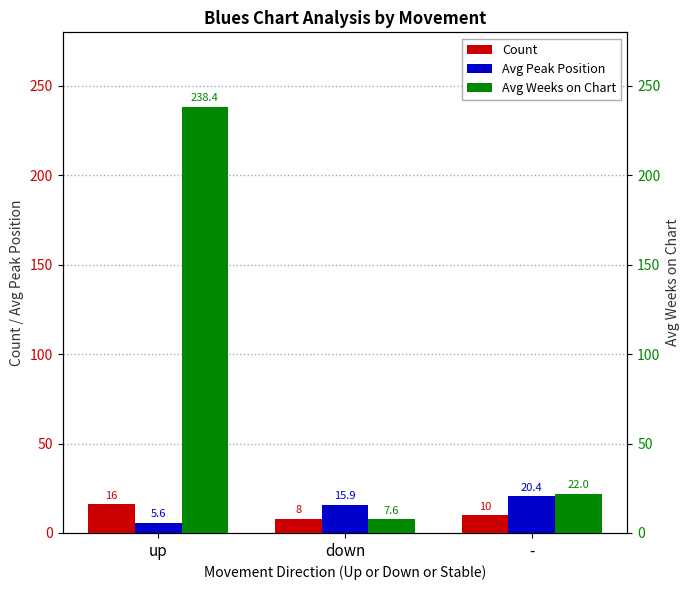

At which label does Avg Peak Position first exceed 15?

down